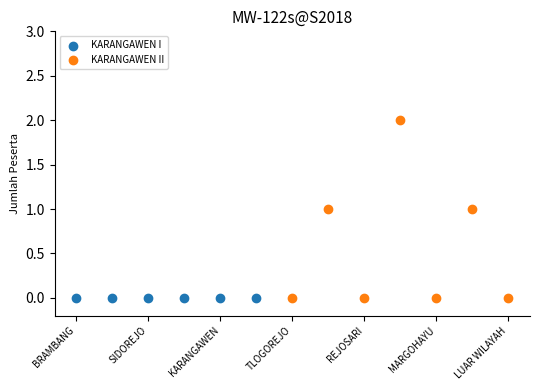

Which series contains the highest Y value?

KARANGAWEN II